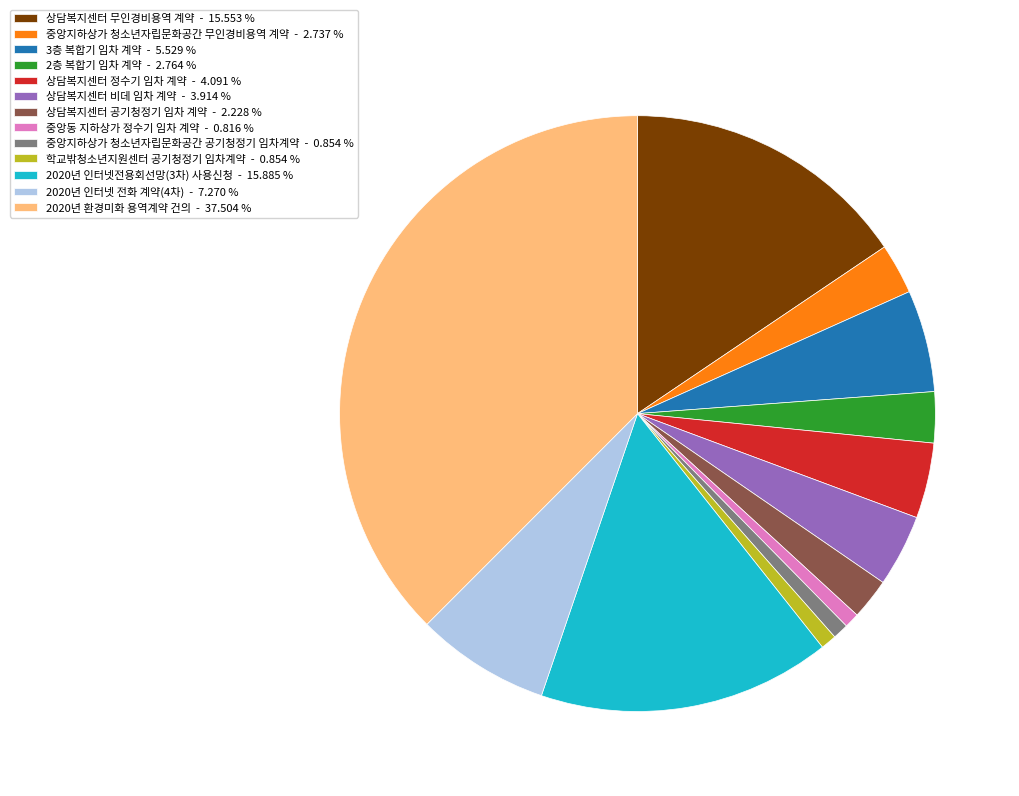

Count the number of slices in the pie.

13